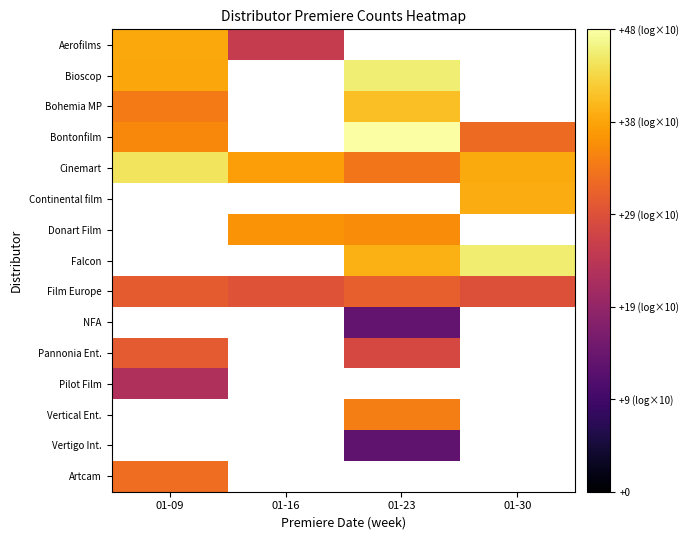

How many values in Pannonia Ent. are above zero?

2